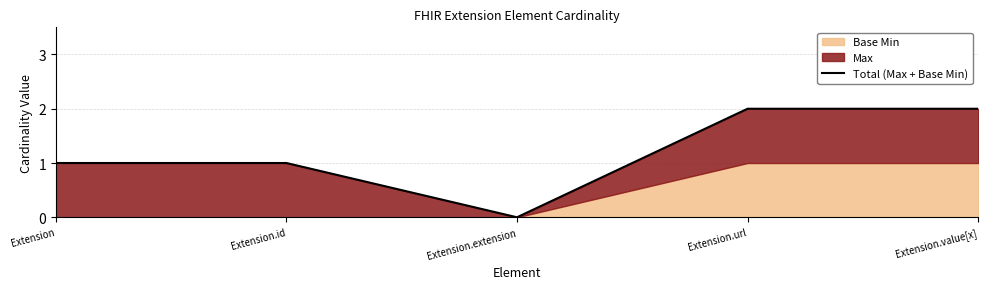

Which has a higher value, Extension.id or Extension.extension?

Extension.id